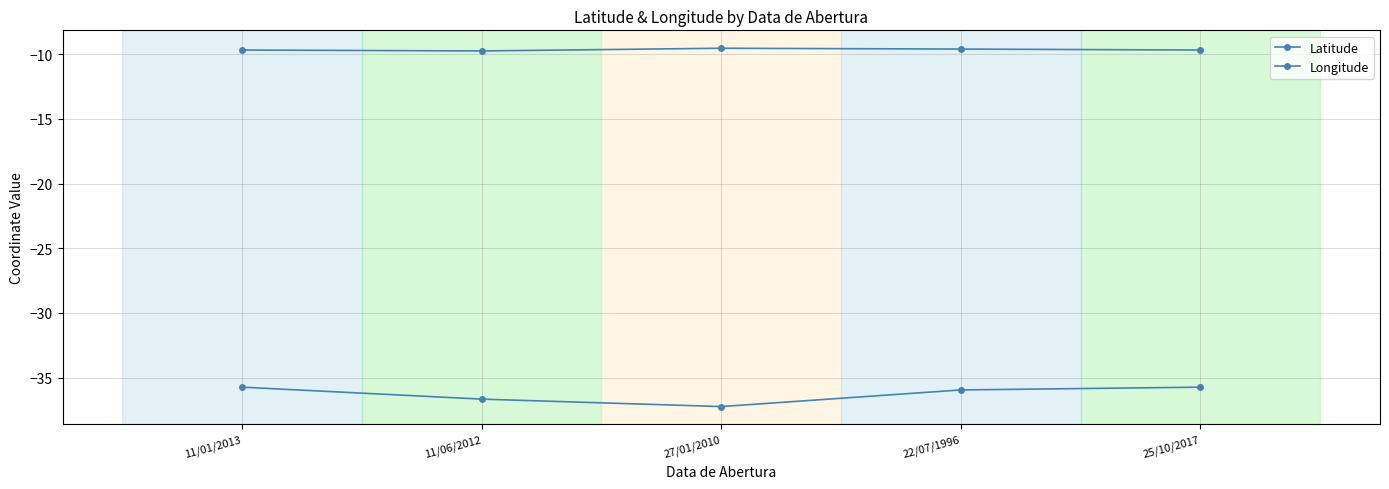

How many lines are shown in the chart?

2